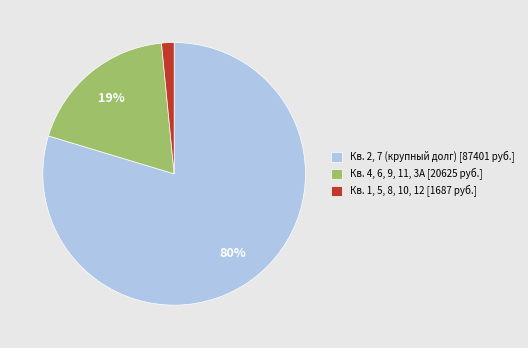

How many slices are in this pie chart?

3